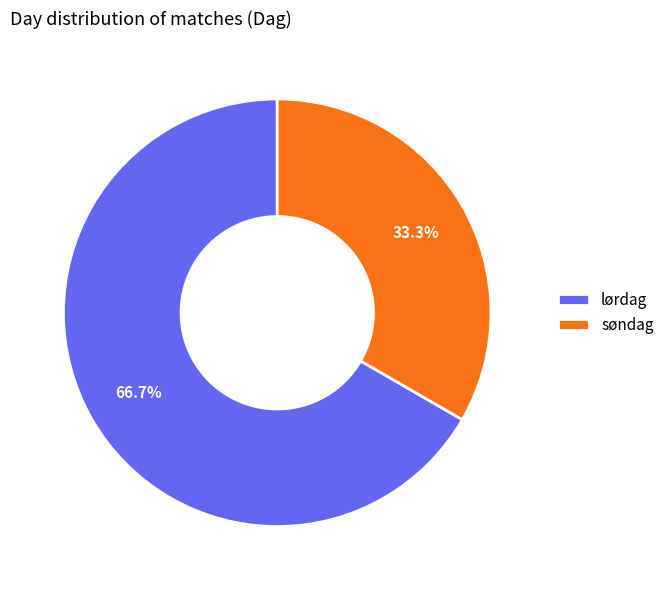

To the nearest percent, what portion does søndag represent?

33%